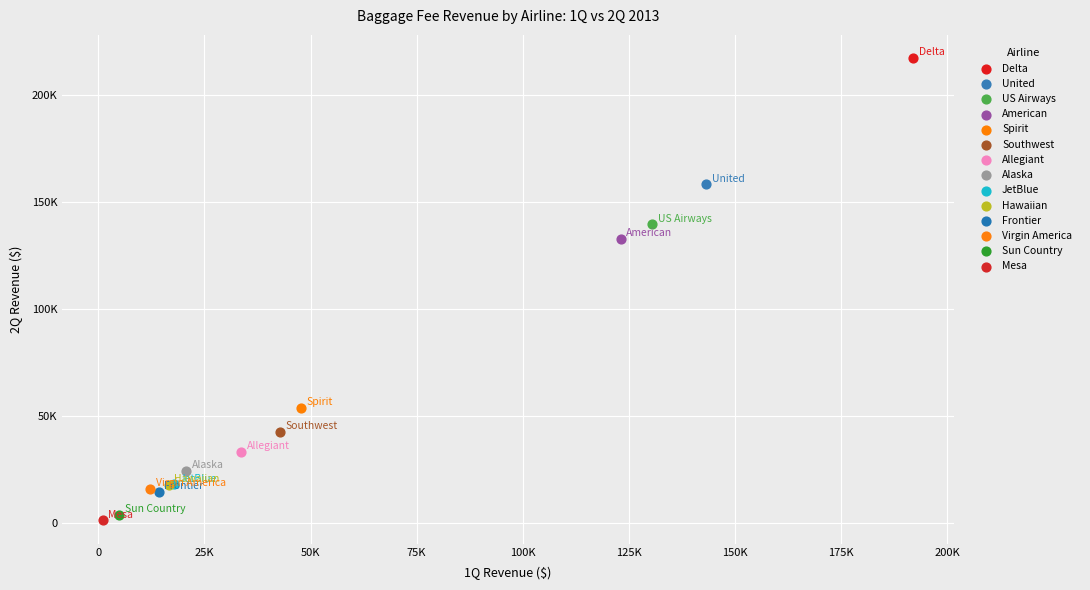

What are all the series names shown in the legend?

Delta, United, US Airways, American, Spirit, Southwest, Allegiant, Alaska, JetBlue, Hawaiian, Frontier, Virgin America, Sun Country, Mesa